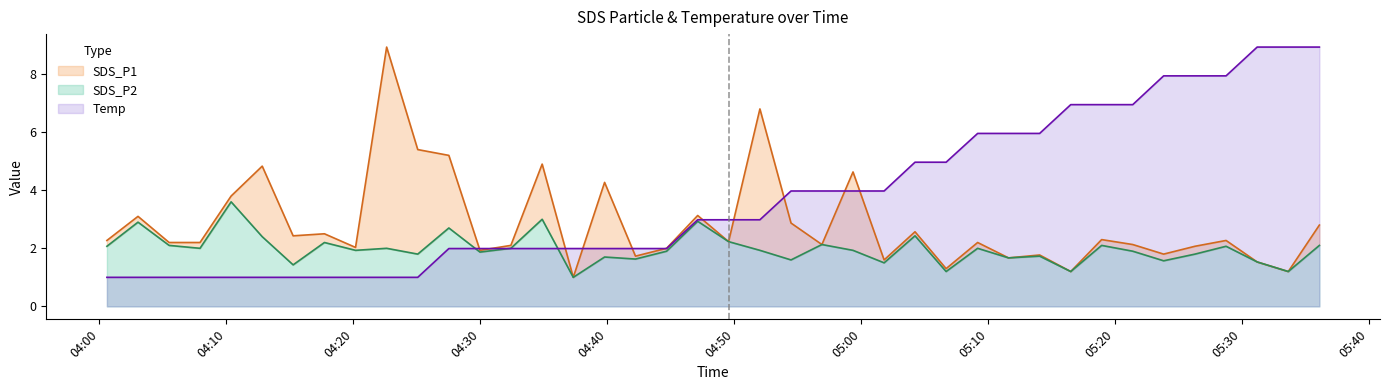

What is the lowest value of the Temp series?

1.0